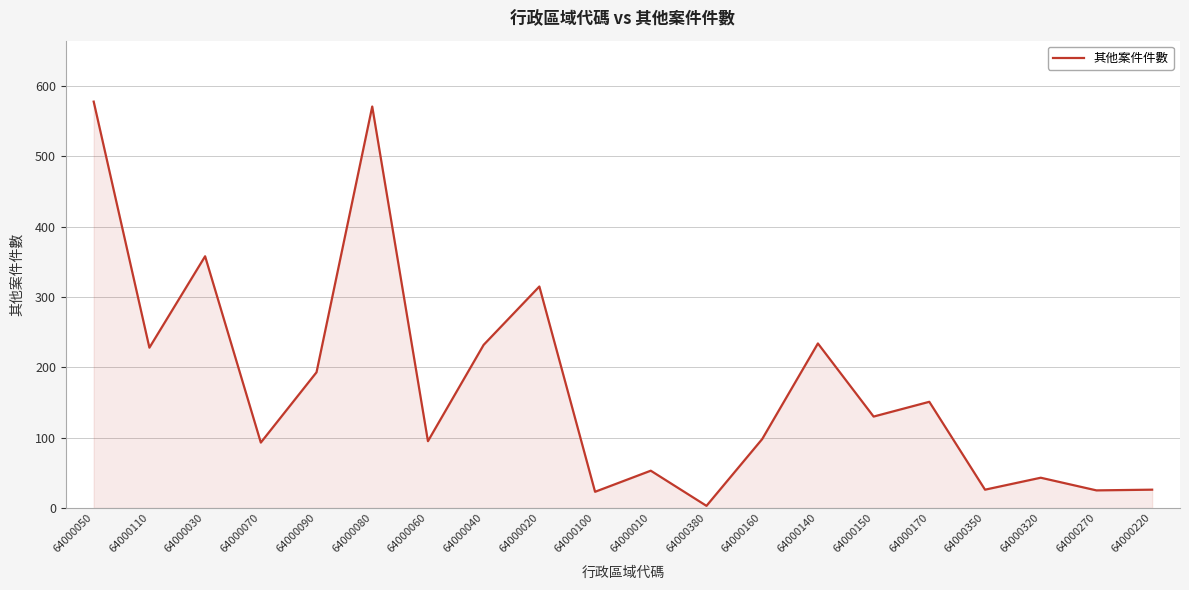

What is the sum of all values?

3475